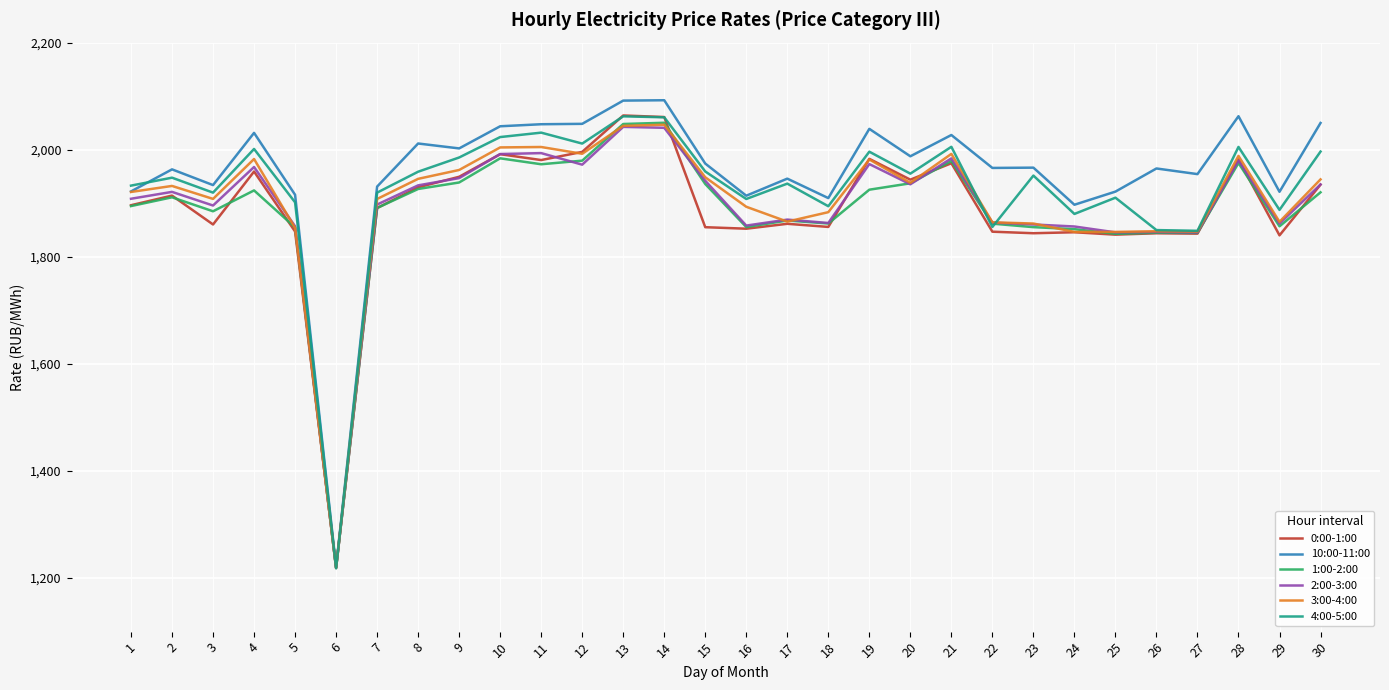

Is this an area chart (filled region under the line)?

No